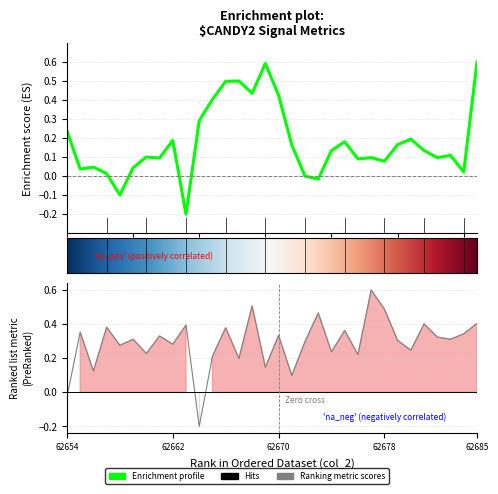

Between 62679 and 62685, which is larger?

62685